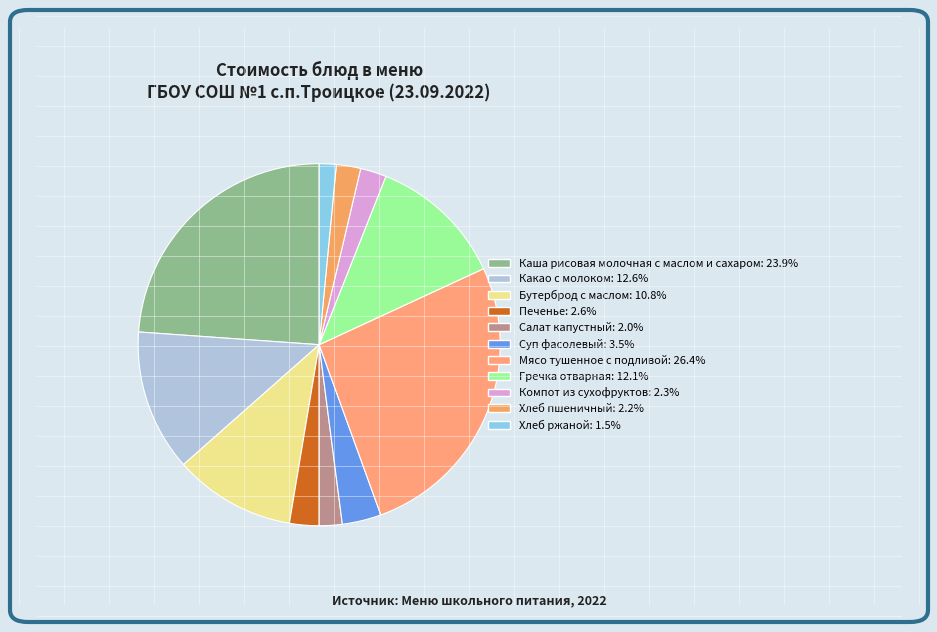

What is the smallest slice in the pie chart?

Хлеб ржаной